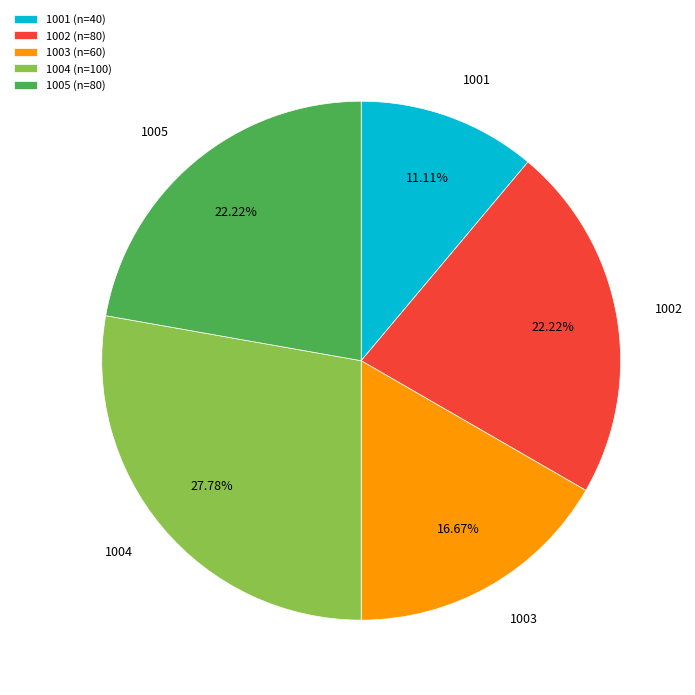

Does any single category account for the majority?

No